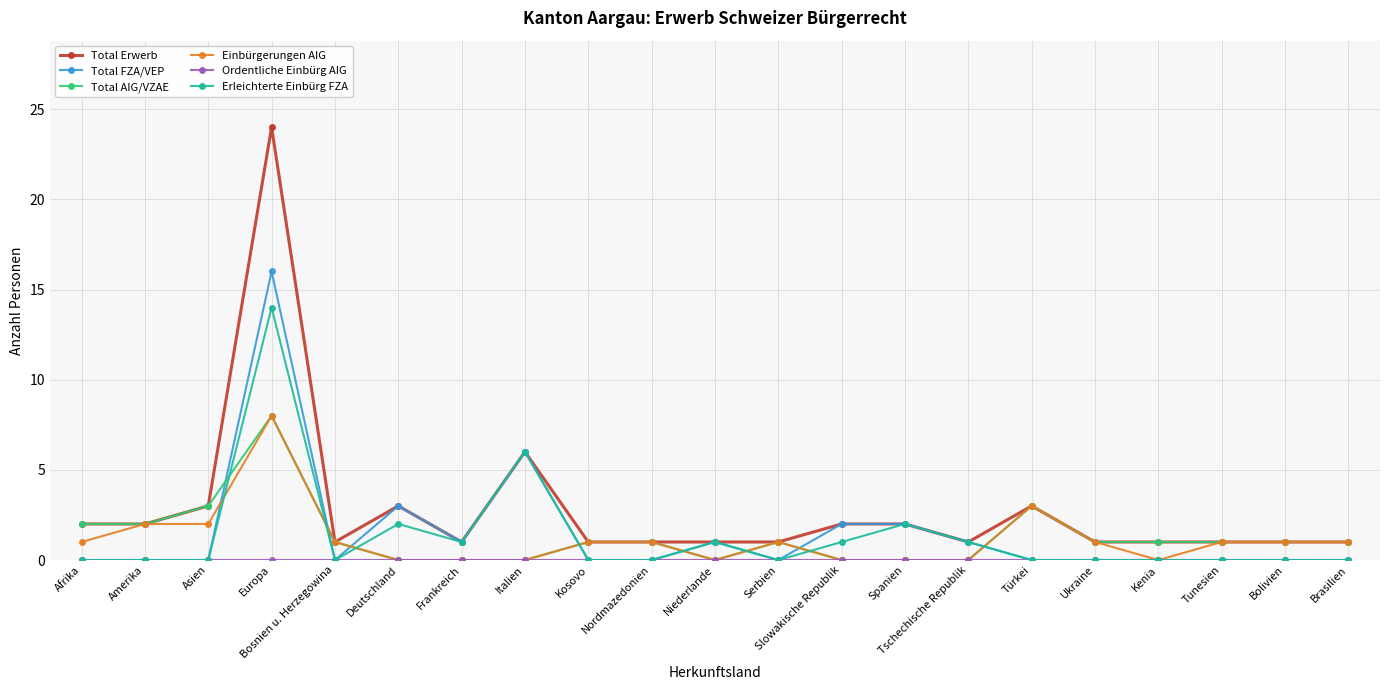

True or false: Total FZA/VEP has a value of -9 at Afrika.

False